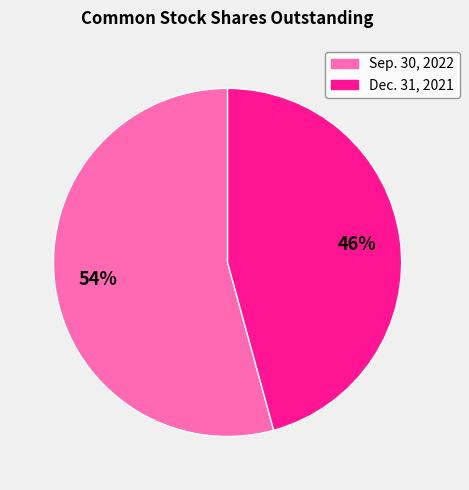

Combined, do Sep. 30, 2022 and Dec. 31, 2021 account for over 50%?

Yes